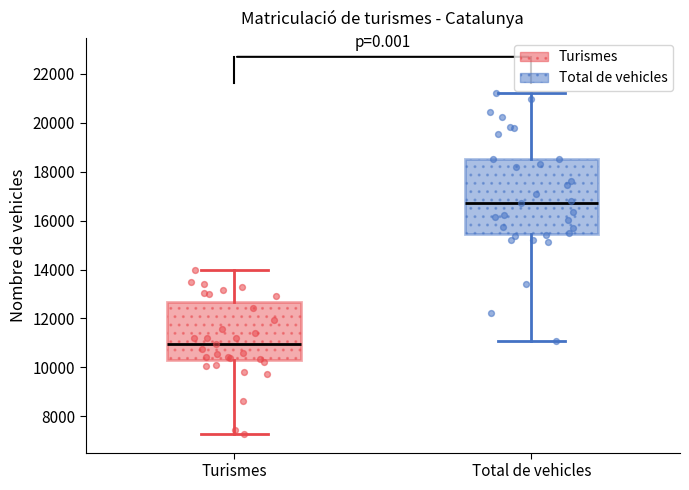

Reading left to right, transcribe this box plot: for each box, give where its median line is, the range the box spans, and where its two whiskers end, as read against the y-axis. The values are not printed on the chart, so give them approximately, as read against the axis.

Turismes: median 11000, box 10200 to 12600, whiskers 7200 to 14000
Total de vehicles: median 16800, box 15400 to 18600, whiskers 11000 to 21200